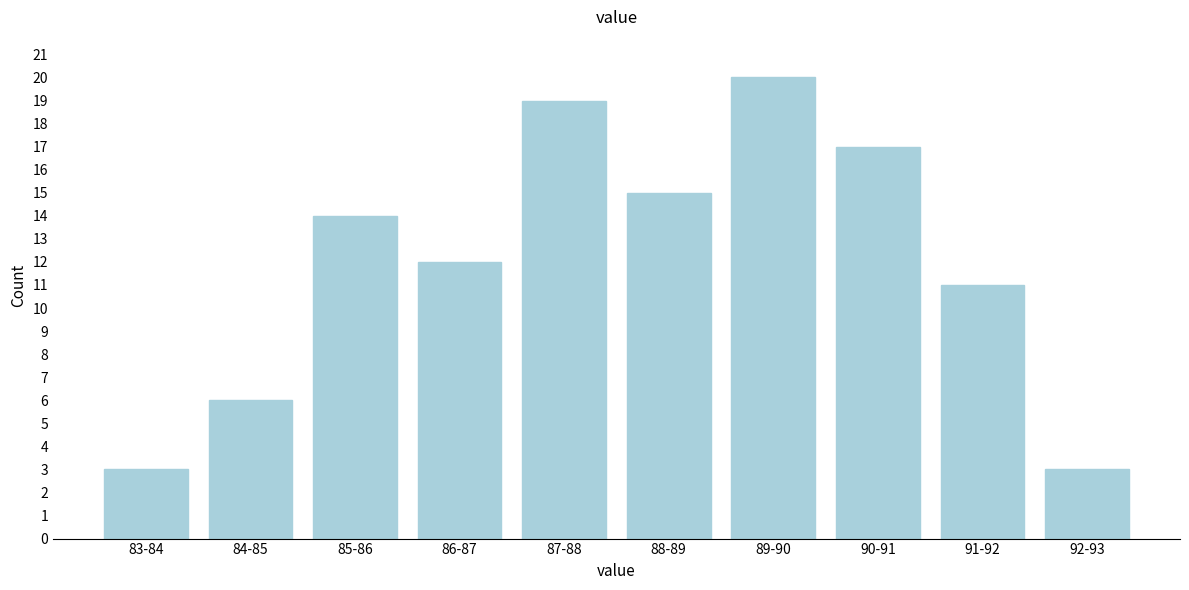

Reading right to left, what are all the values shown in this chart?

3	11	17	20	15	19	12	14	6	3